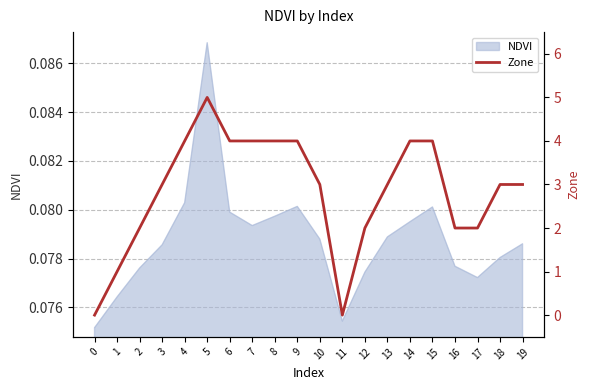

Where is the data nearest to the value 2?

2